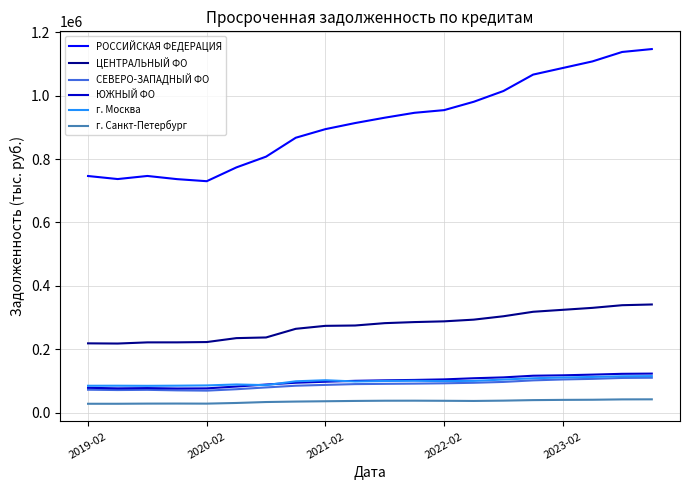

Which series has the largest total across all categories?

РОССИЙСКАЯ ФЕДЕРАЦИЯ